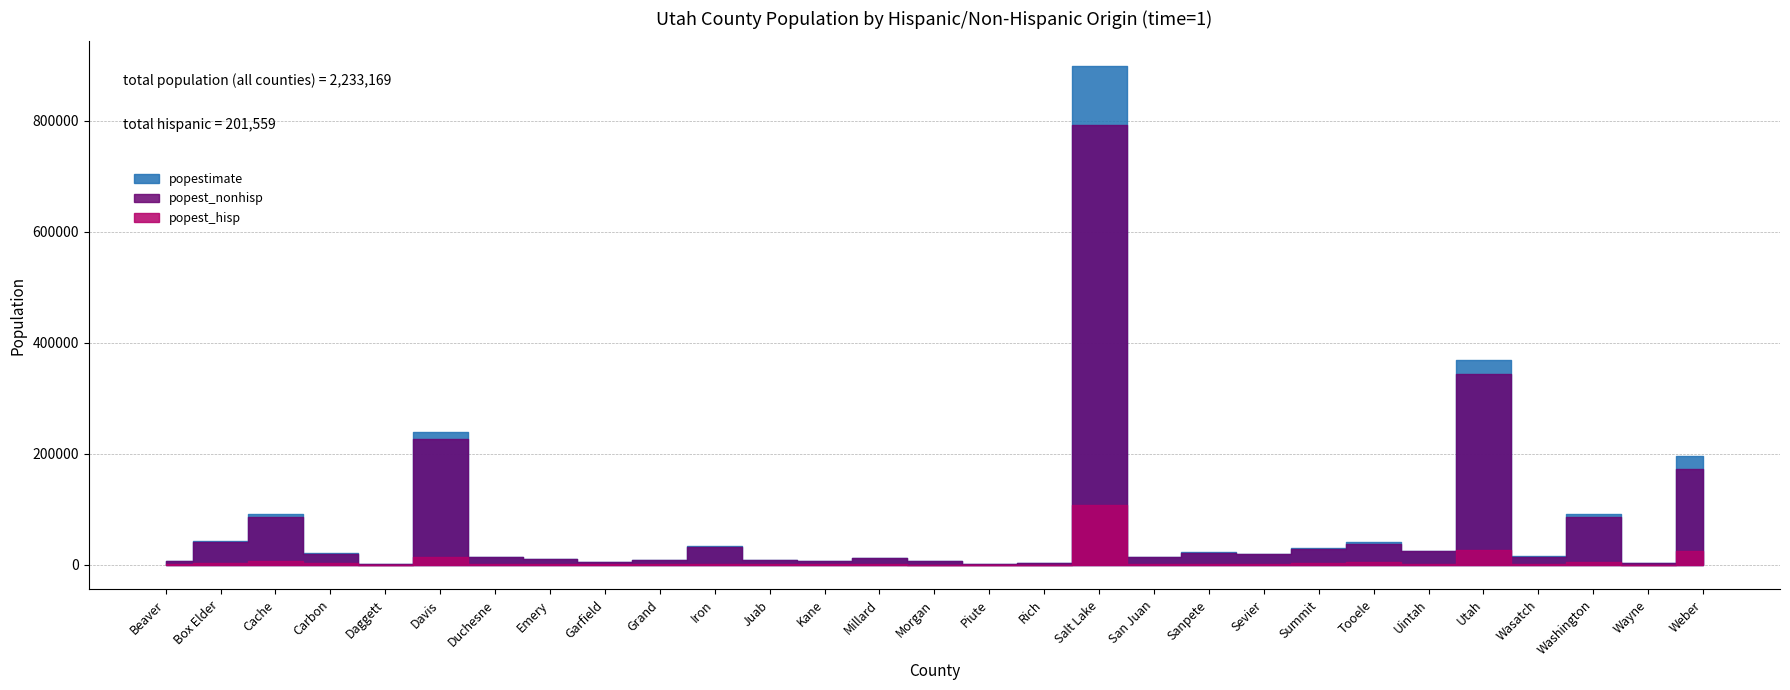

What are all the series names shown in the legend?

popestimate, popest_nonhisp, popest_hisp